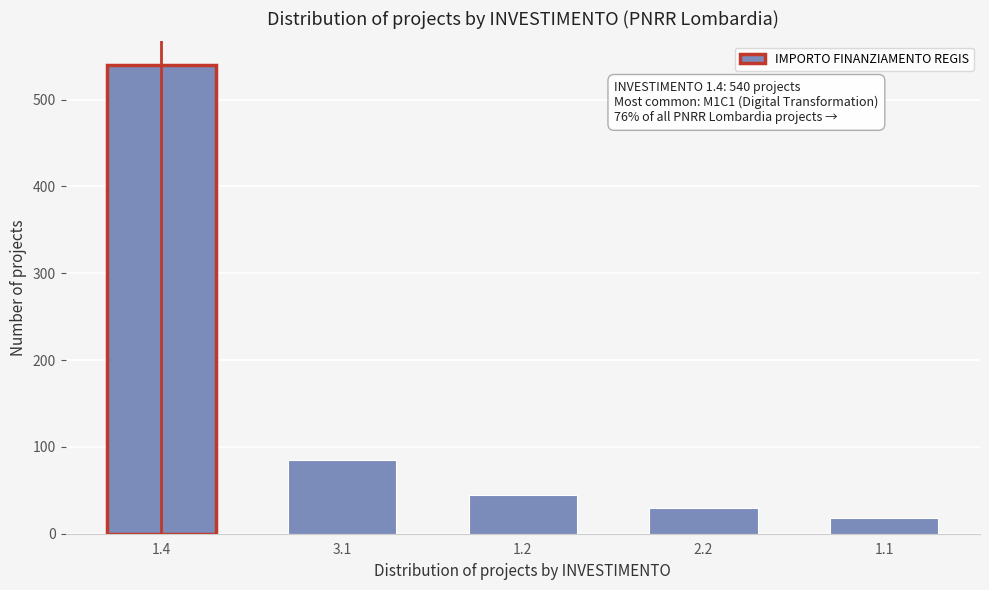

Reading left to right, extract all data points from this chart.

1.4=540	3.1=85	1.2=45	2.2=30	1.1=18